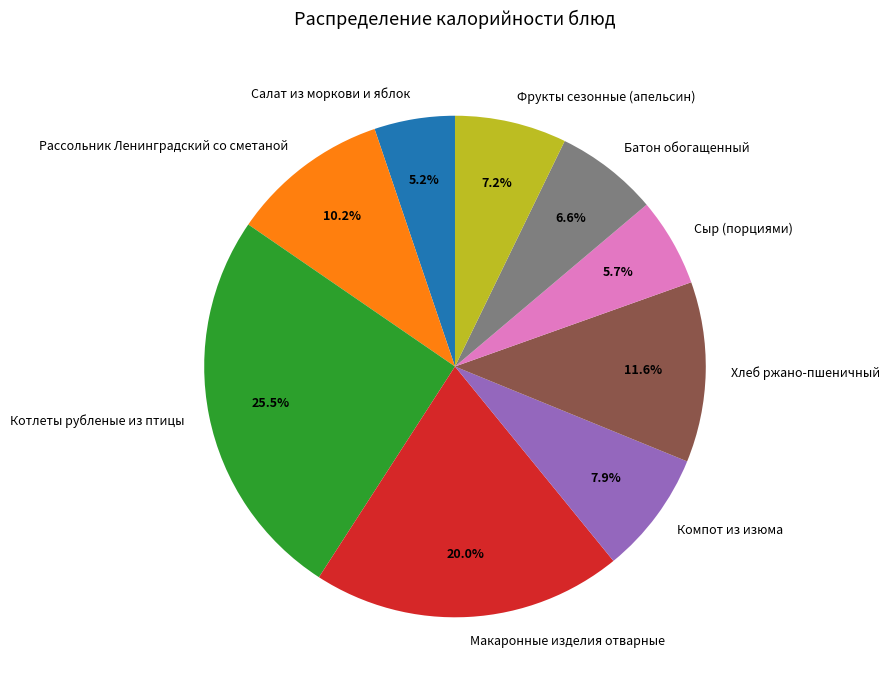

Rank the categories by value from highest to lowest.

Котлеты рубленые из птицы, Макаронные изделия отварные, Хлеб ржано-пшеничный, Рассольник Ленинградский со сметаной, Компот из изюма, Фрукты сезонные (апельсин), Батон обогащенный, Сыр (порциями), Салат из моркови и яблок